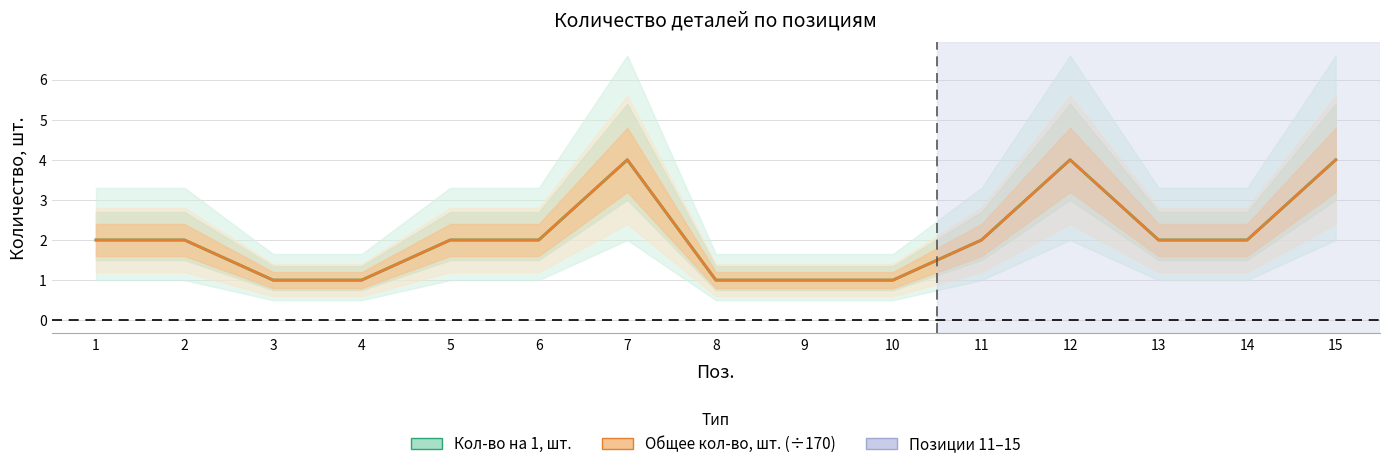

Which category has the lowest value in the Кол-во на 1, шт. series?

3